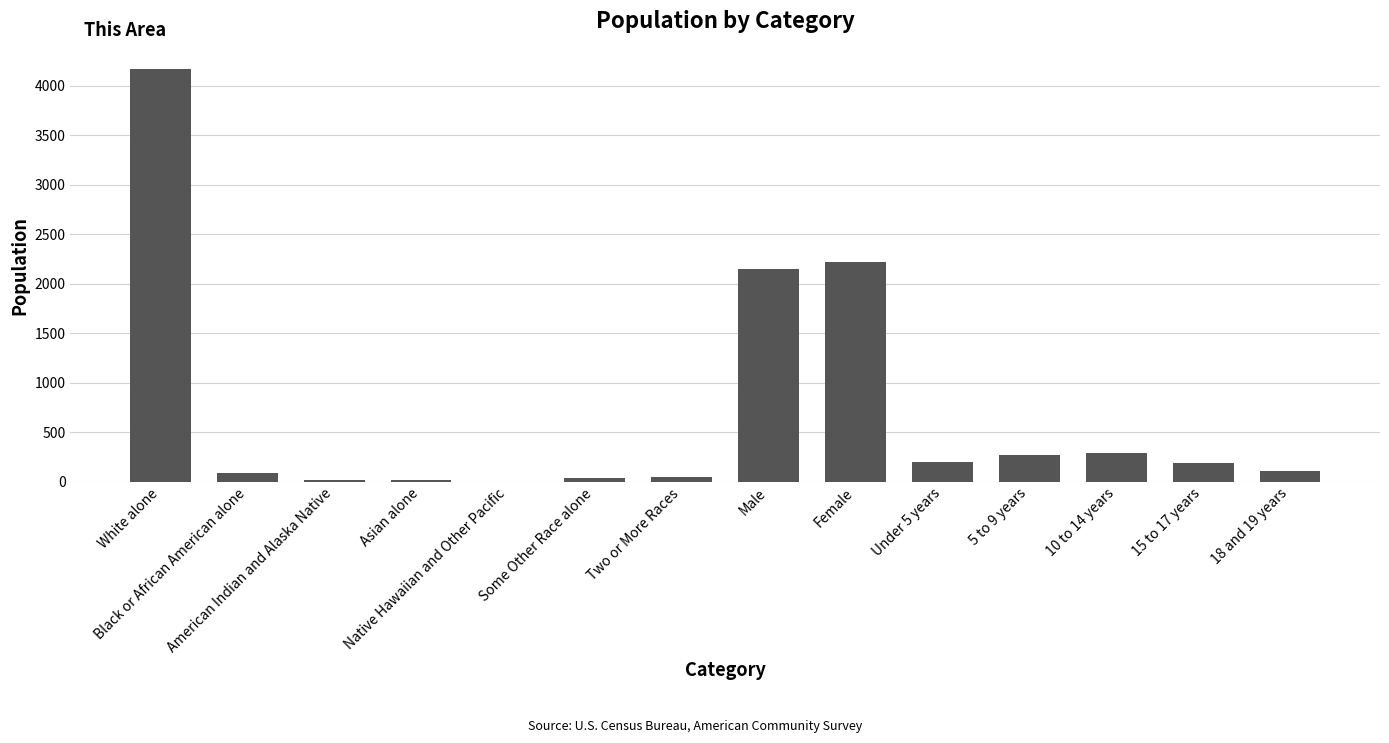

Where is the data nearest to the value 2084?

Male